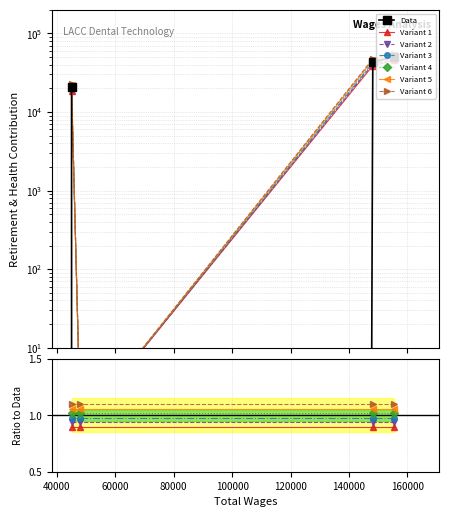

The value at 45004.0 is 4734. True or false?

False